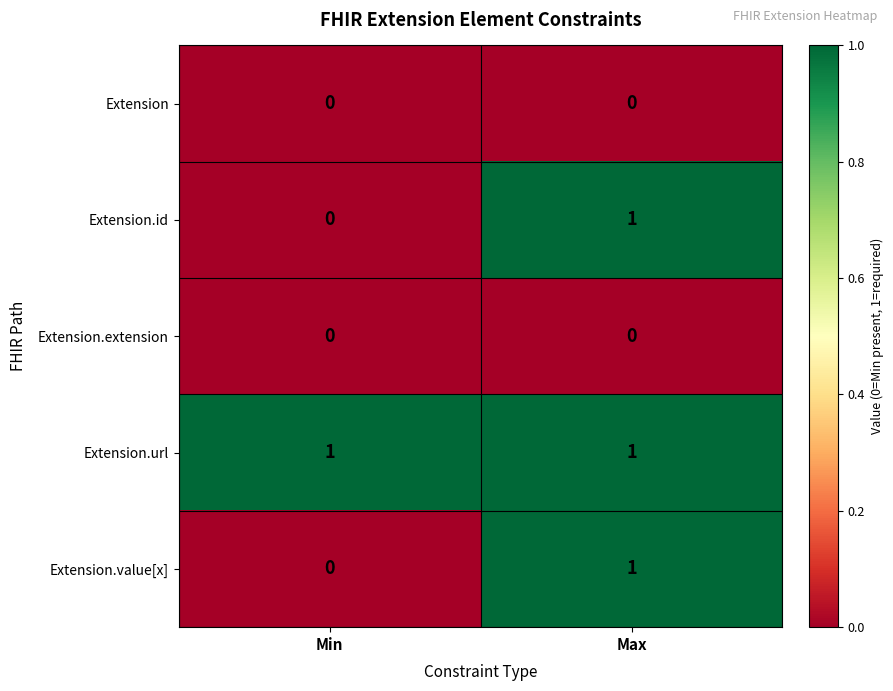

At which category is the sum across all series the highest?

Max